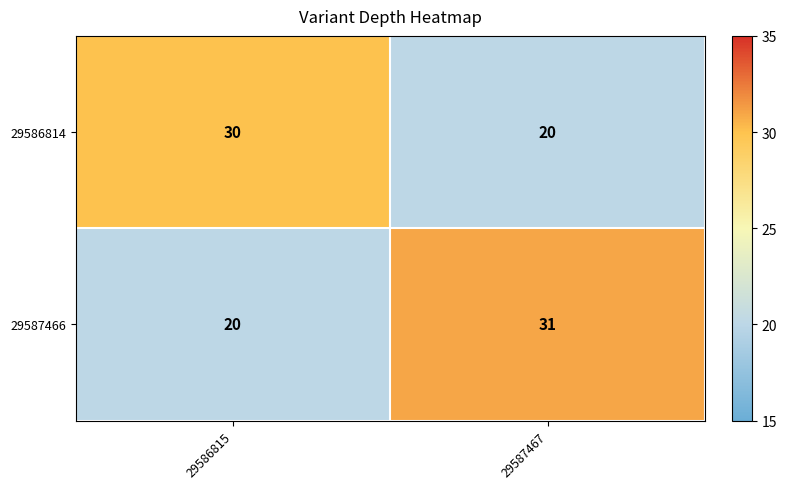

What is the total value across all series at 29587467?

51